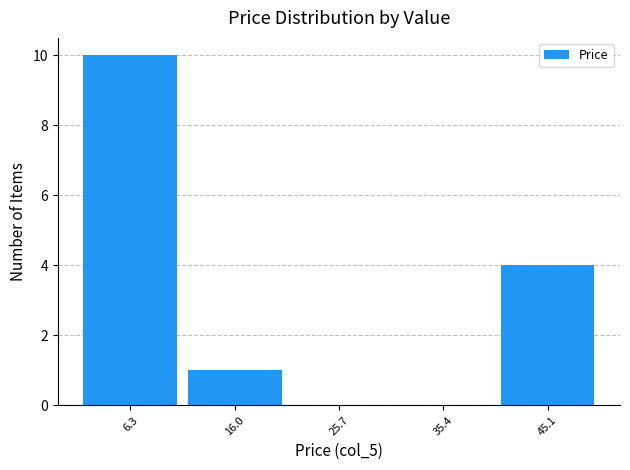

How tall is the bar that spans 11 to 21 on the x-axis? Neither the bar edges nor the heights are printed on the chart, so give them approximately, as read against the axes.

1